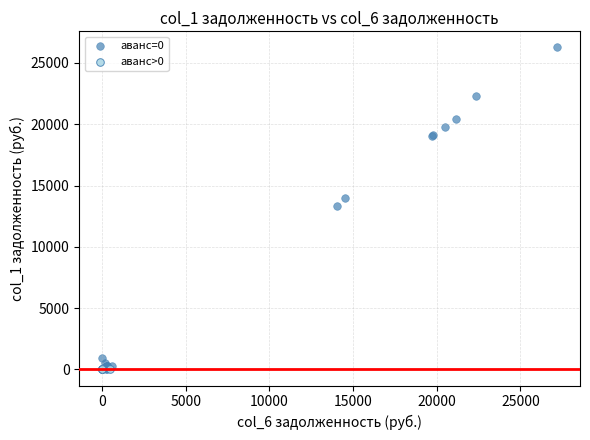

Which series reaches the maximum Y coordinate?

аванс=0